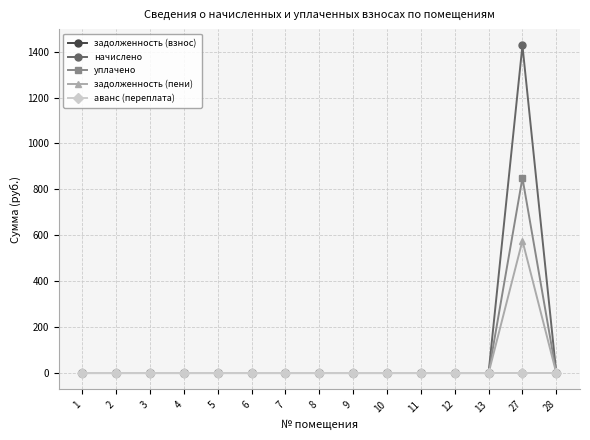

Which series has the largest range (max minus min)?

начислено